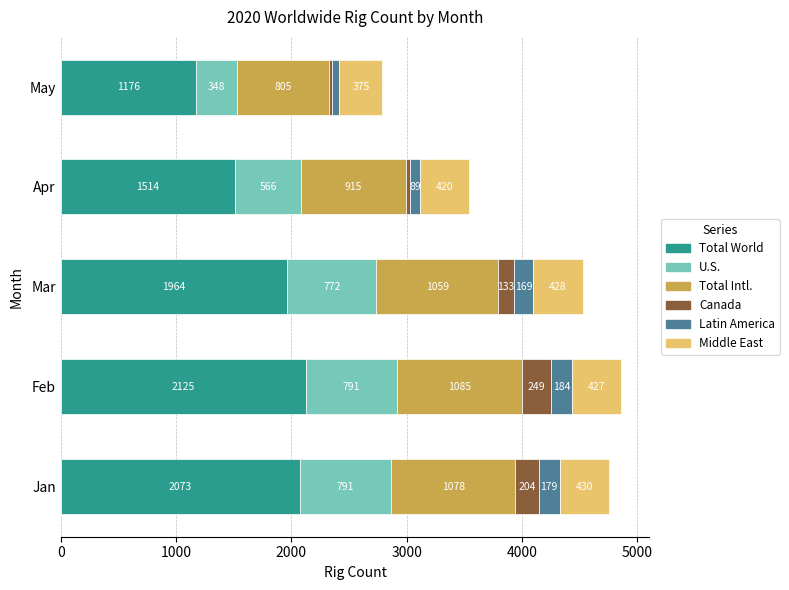

The value of Total World at Apr is 654. True or false?

False